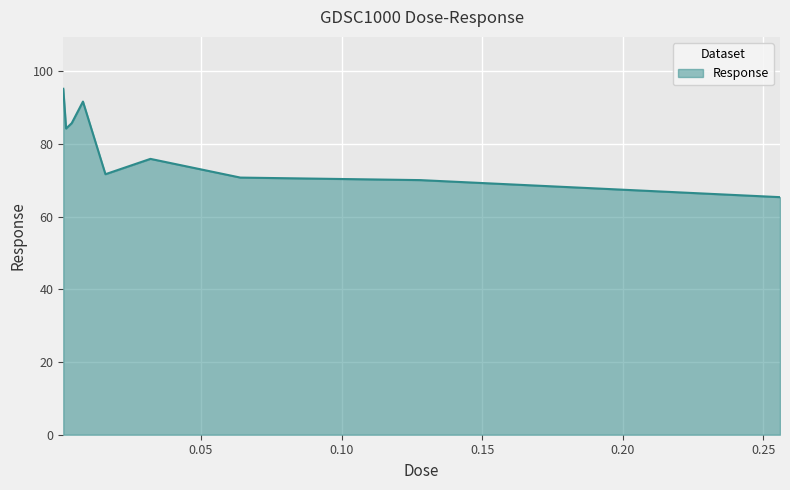

What is the minimum value shown in the chart?

65.4